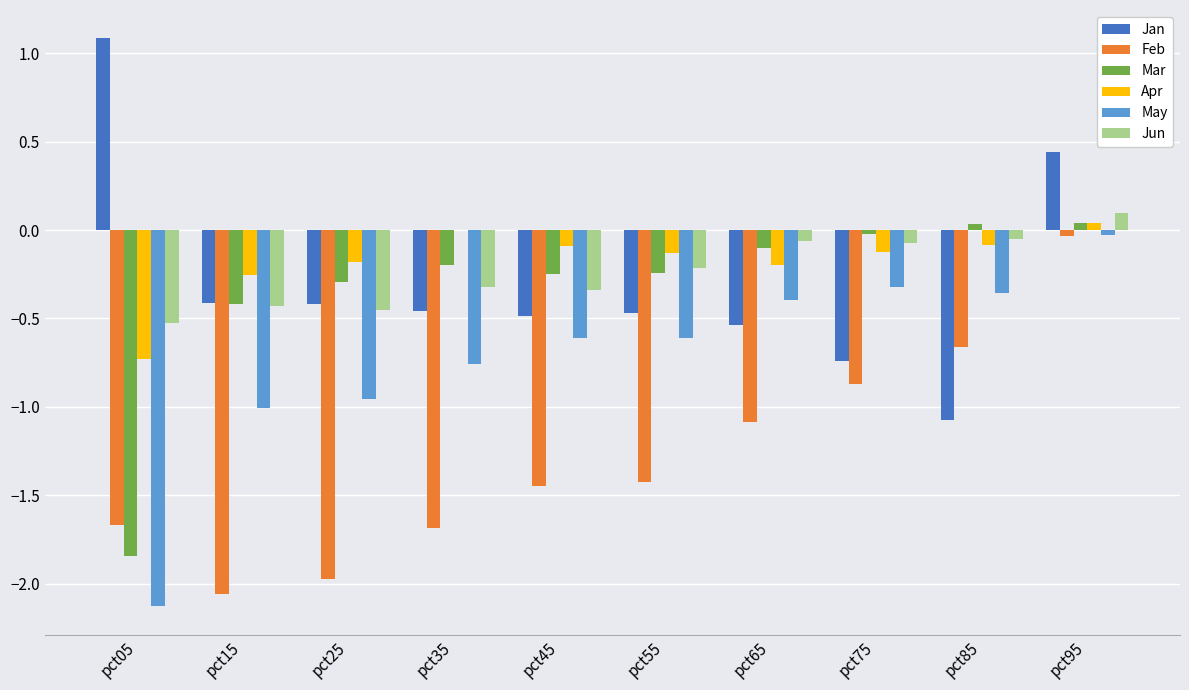

Which series changed the most between pct85 and pct95?

Jan